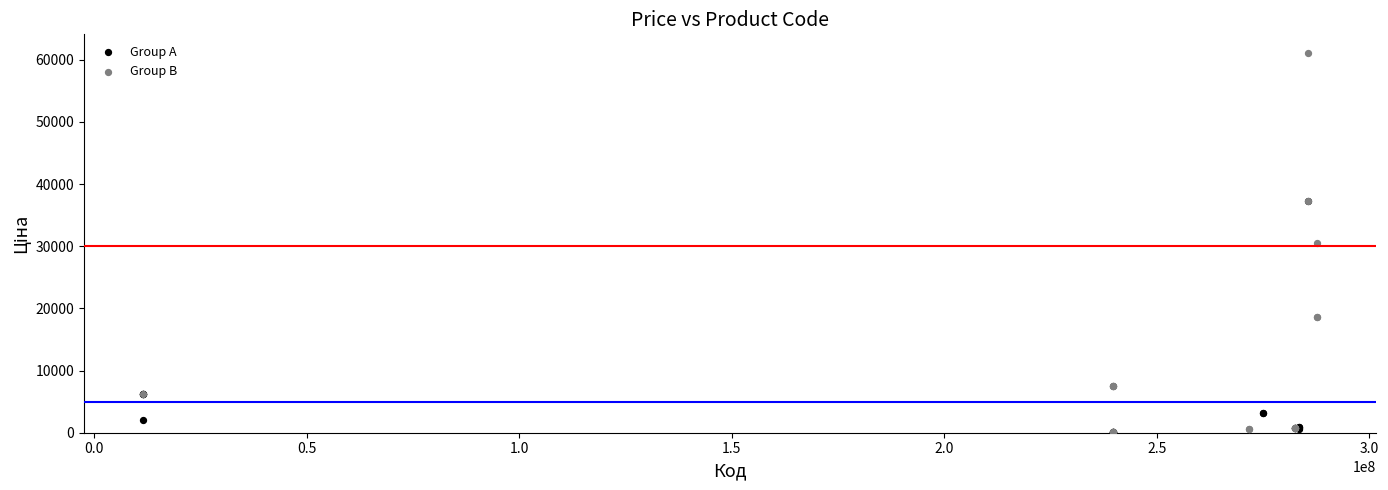

What are all the series names shown in the legend?

Group A, Group B